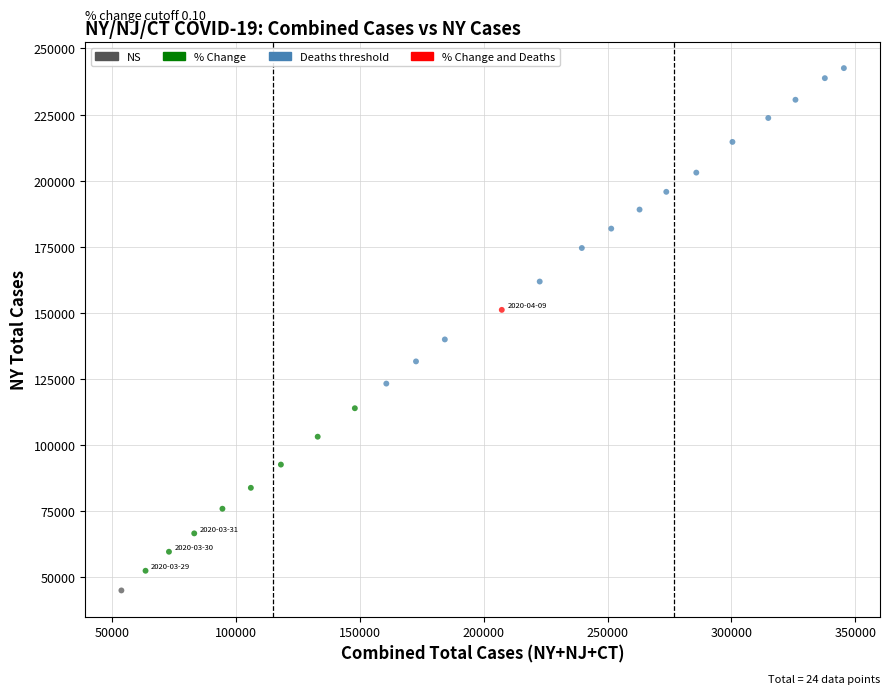

What Y value in the scatter plot is closest to 143720?

139876